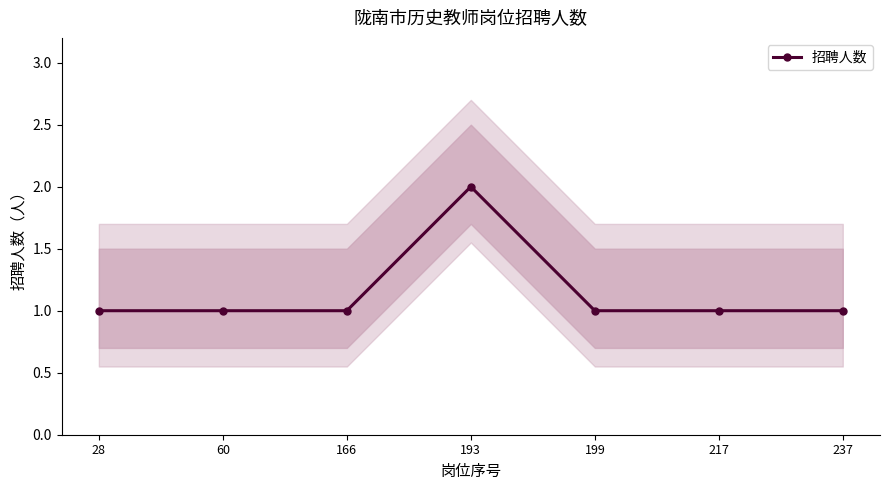

What is the value of the 3rd point from the left?

1